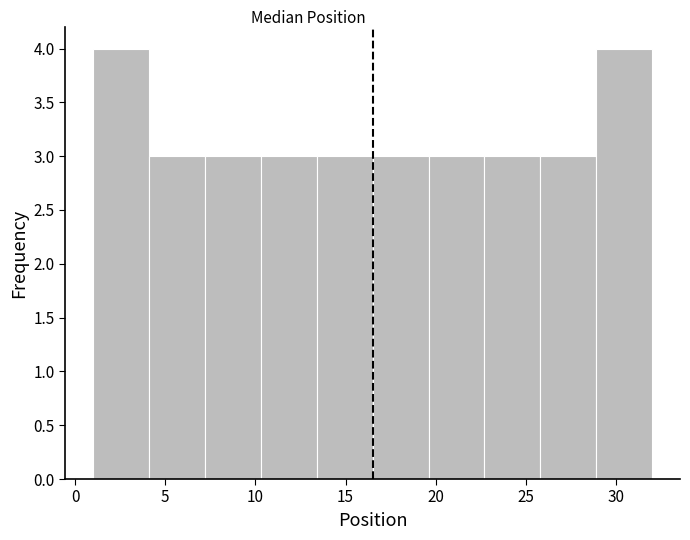

How tall is the bar that spans 19.6 to 22.7 on the x-axis? Neither the bar edges nor the heights are printed on the chart, so give them approximately, as read against the axes.

3